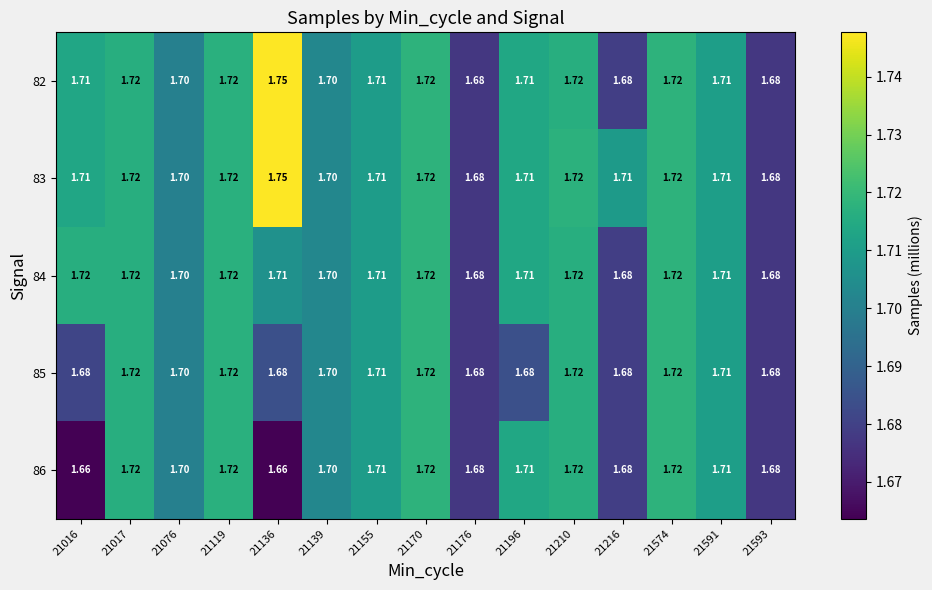

Is the value of 86 at 21155 greater than the value of 84 at 21593?

Yes